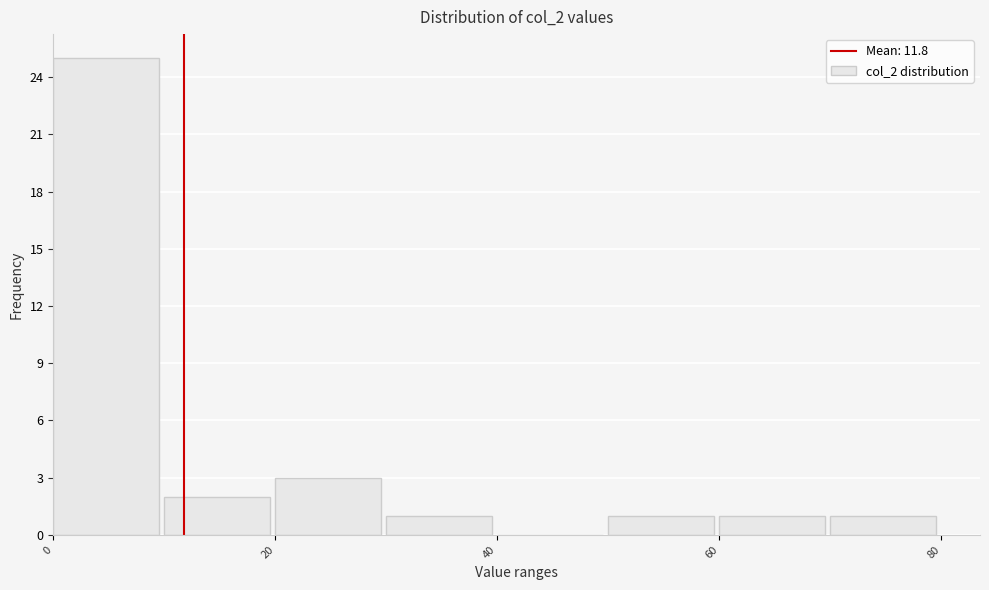

Reading left to right, list every bar in this chart as the range it spans on the x-axis followed by its height. The values are not printed on the chart, so give them approximately, as read against the axis.

0 to 10: 25
10 to 20: 2
20 to 30: 3
30 to 40: 1
40 to 50: 0
50 to 60: 1
60 to 70: 1
70 to 80: 1